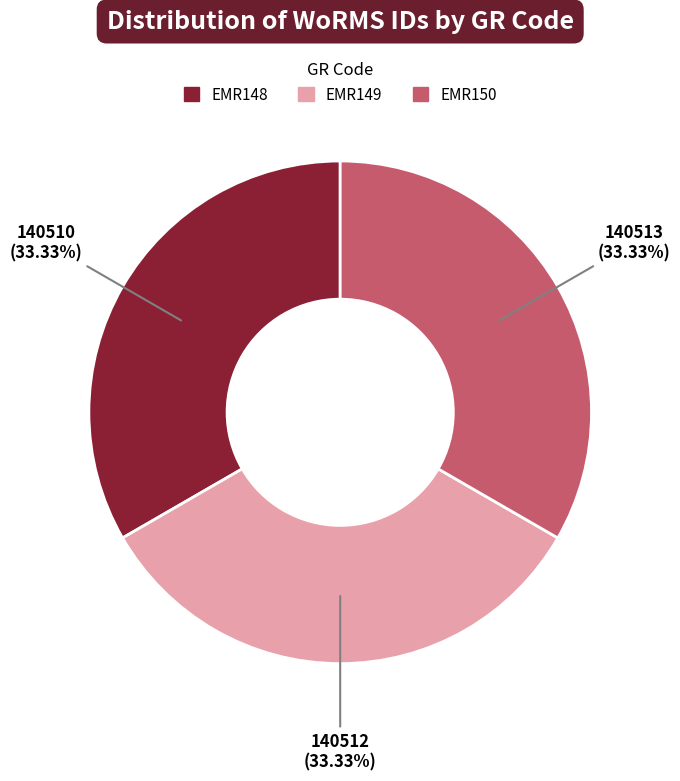

Does EMR150 account for over 50% of the chart?

No